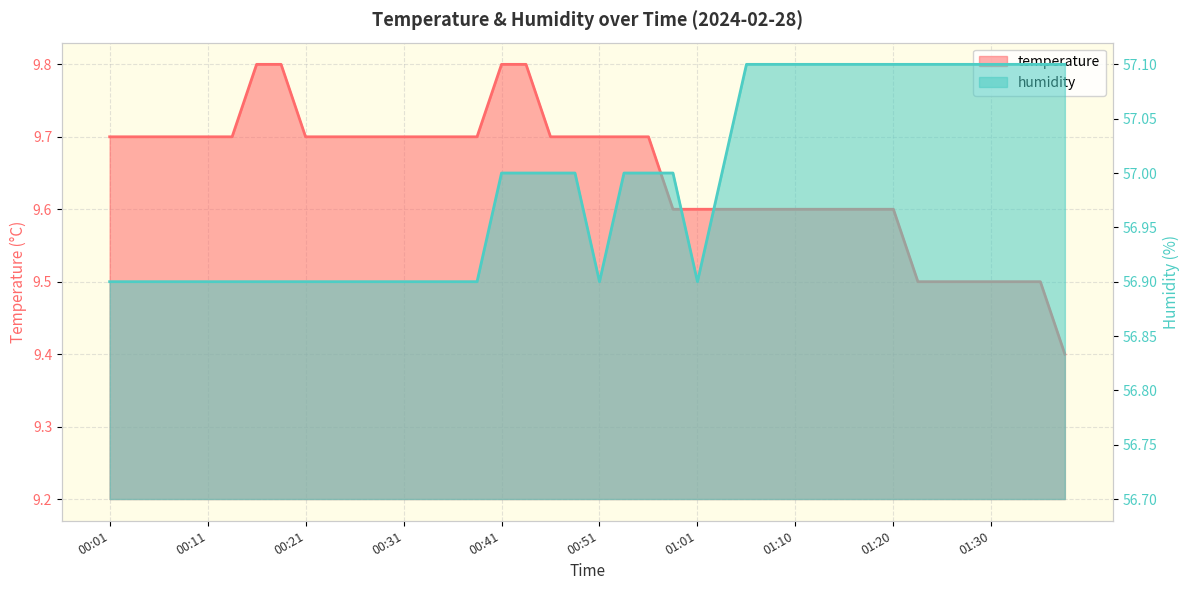

List the labels in order of humidity value, smallest first.

00:01, 00:04, 00:06, 00:09, 00:11, 00:14, 00:16, 00:19, 00:21, 00:24, 00:26, 00:28, 00:31, 00:33, 00:36, 00:38, 00:51, 01:01, 00:41, 00:44, 00:46, 00:48, 00:53, 00:56, 00:58, 01:03, 01:06, 01:08, 01:10, 01:13, 01:15, 01:18, 01:20, 01:23, 01:25, 01:28, 01:30, 01:33, 01:35, 01:37